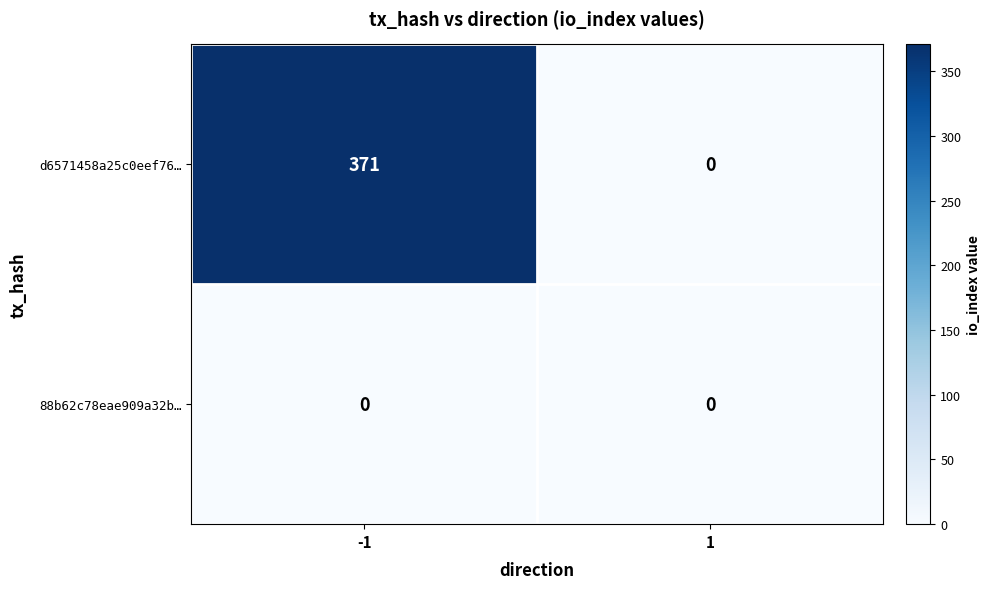

What is the difference between the highest and lowest values at -1?

371